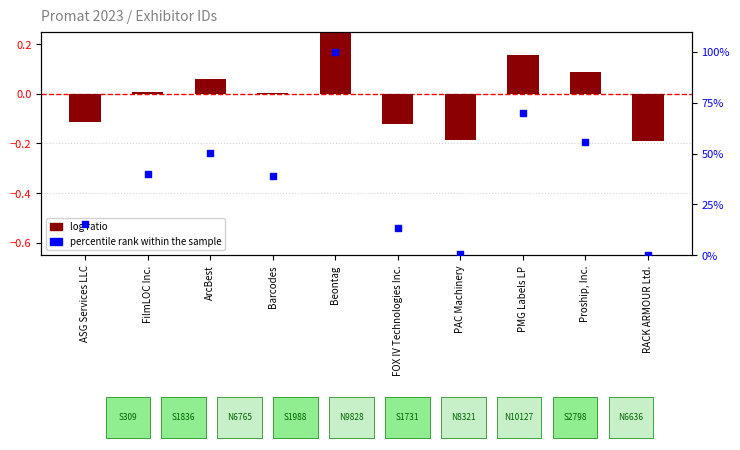

What are all the series names shown in the legend?

log ratio, percentile rank within the sample